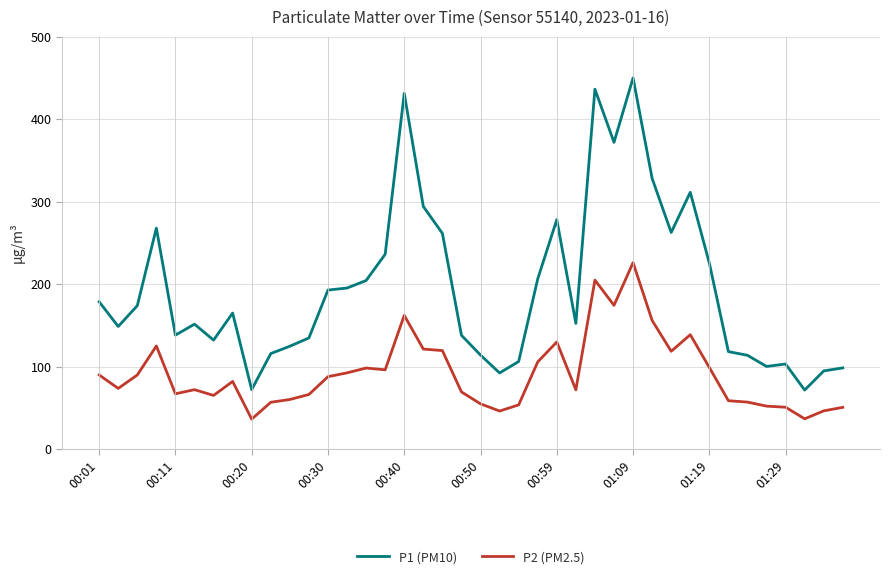

Which series has the widest spread of values?

P1 (PM10)